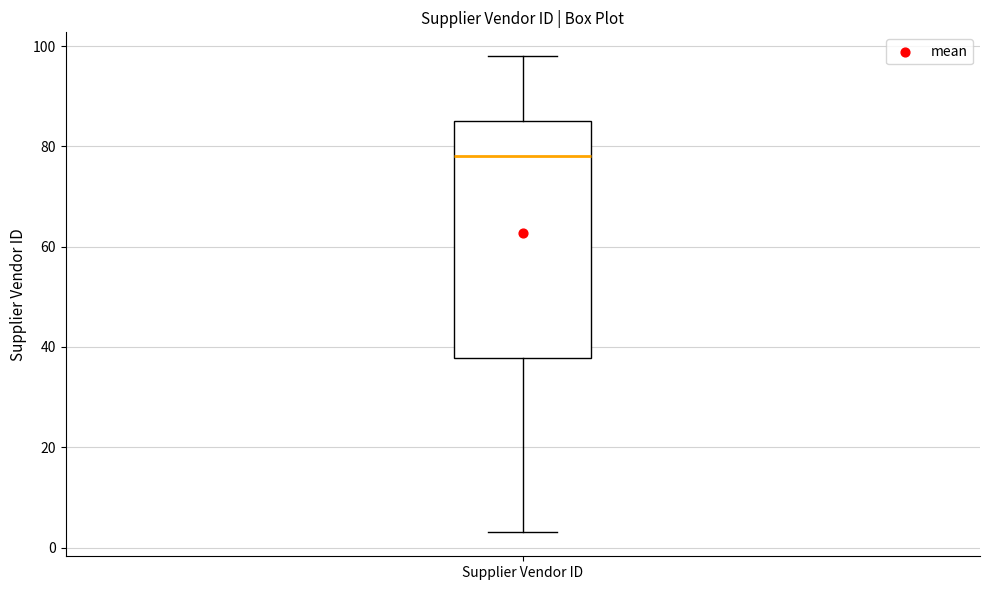

Transcribe this box plot: give where the median line is, the range the box spans, and where the two whiskers end, as read against the y-axis. The values are not printed on the chart, so give them approximately, as read against the axis.

median 78, box 38 to 86, whiskers 4 to 98